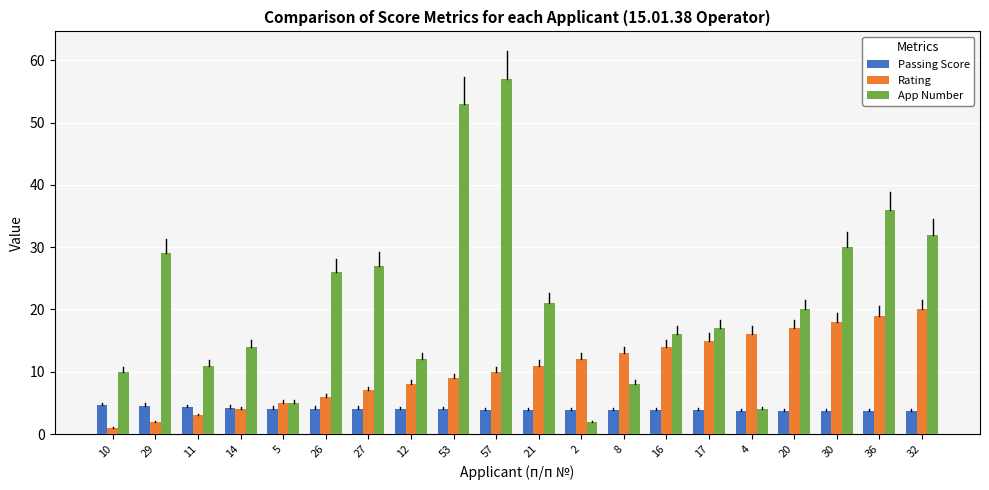

How many bars are there in total?

60